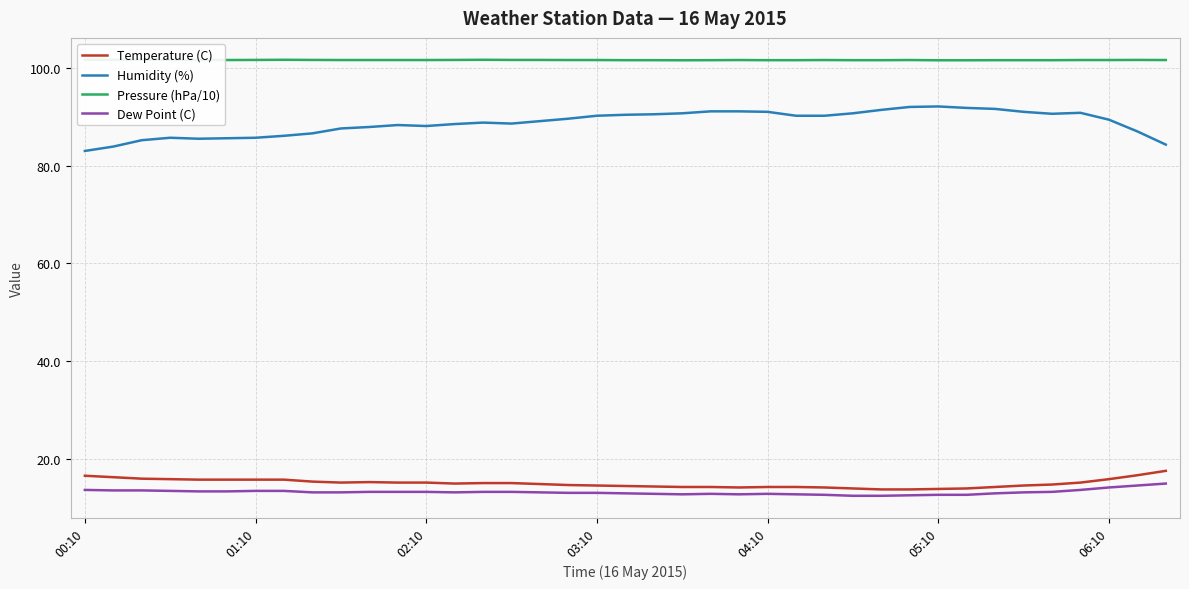

True or false: Temperature (C) and Pressure (hPa/10) intersect in this chart.

False